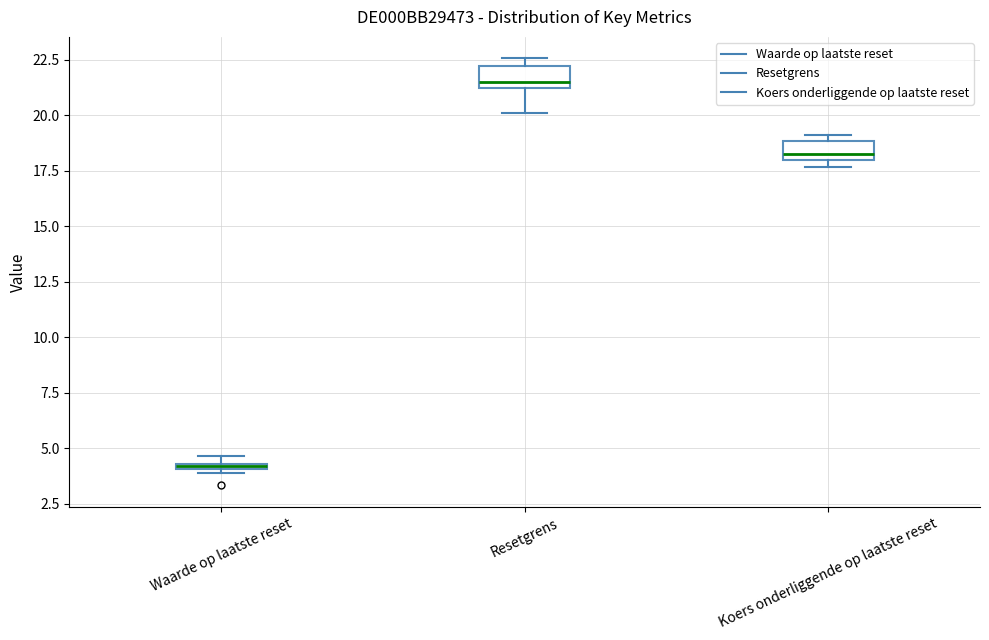

Which box's median line is the highest?

Resetgrens